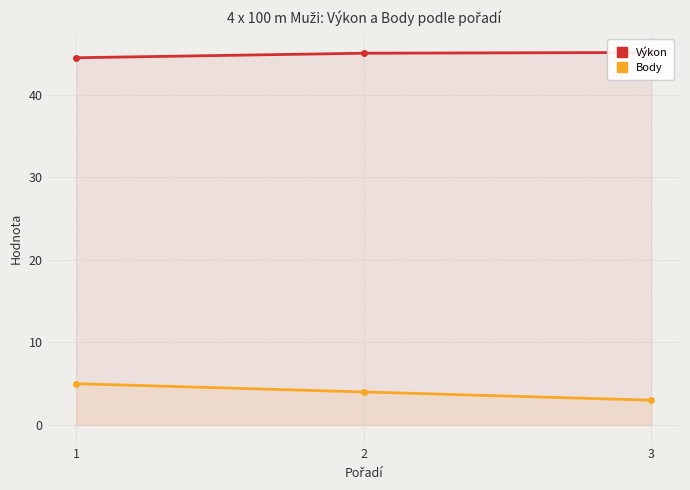

At which category is the sum across all series the highest?

1